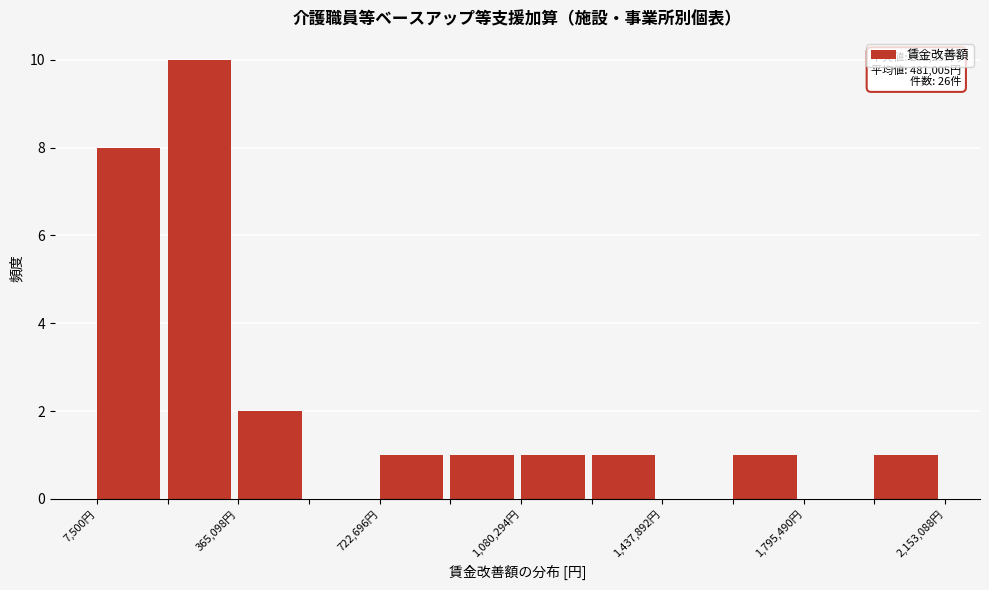

Read against the x-axis, roughly where is the centre of the tallest bar?

250000